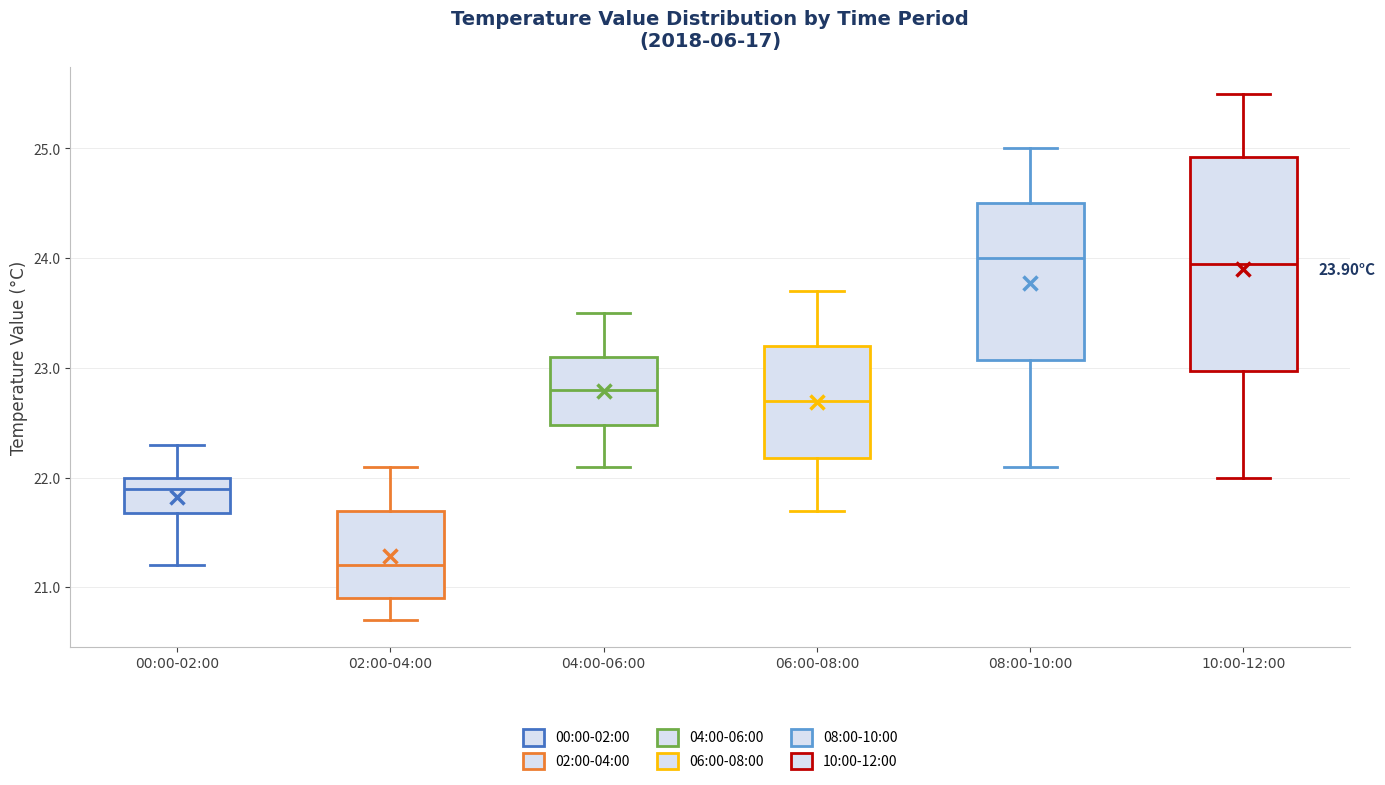

Comparing the boxes themselves (not the whiskers), which one is the tallest?

10:00-12:00